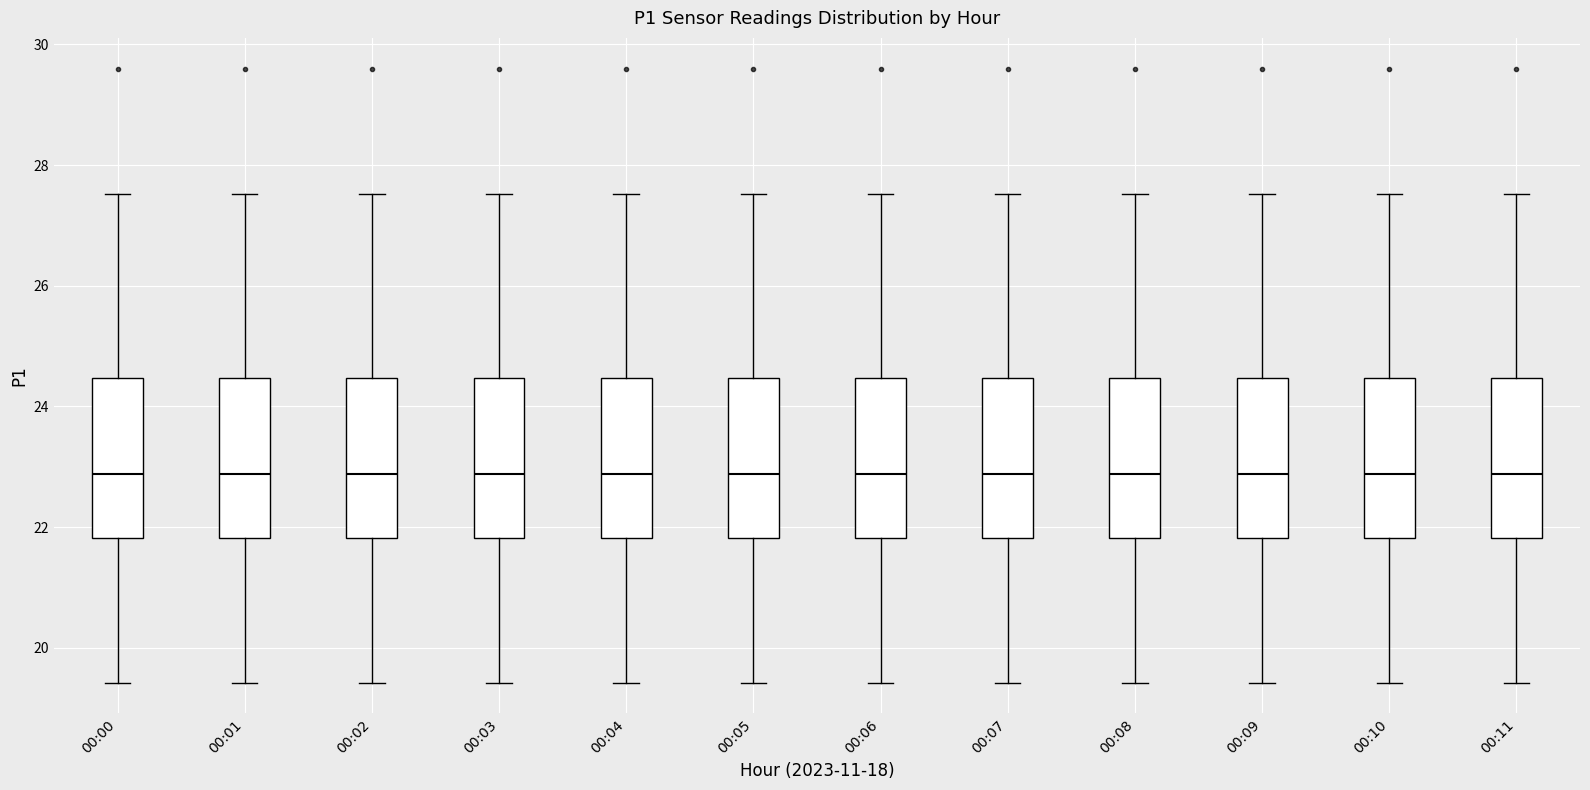

Where does the median line of the box for 00:05 sit on the y-axis? The values are not printed on the chart, so give them approximately, as read against the axis.

22.8